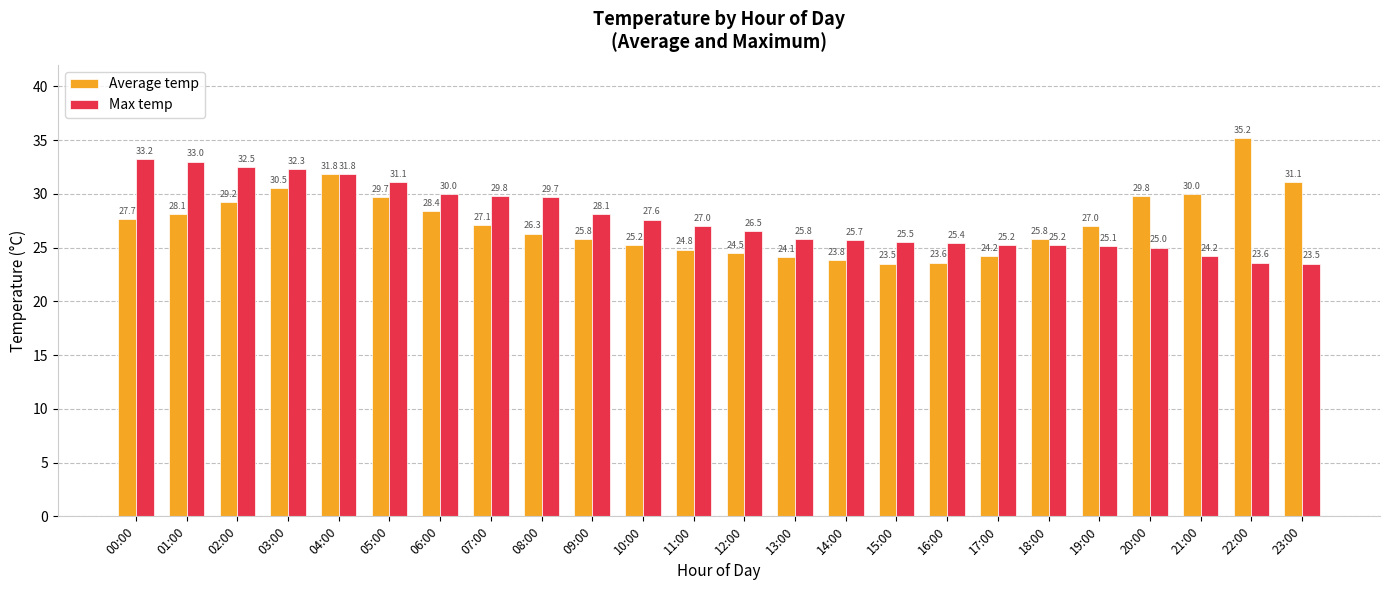

How many bars are there in total?

48